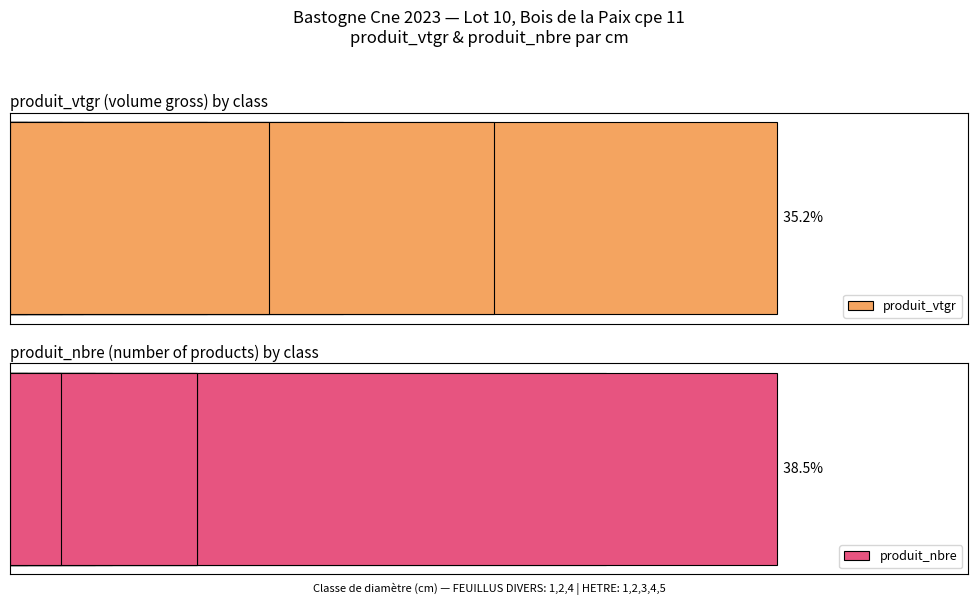

Count the number of data series in this chart.

2